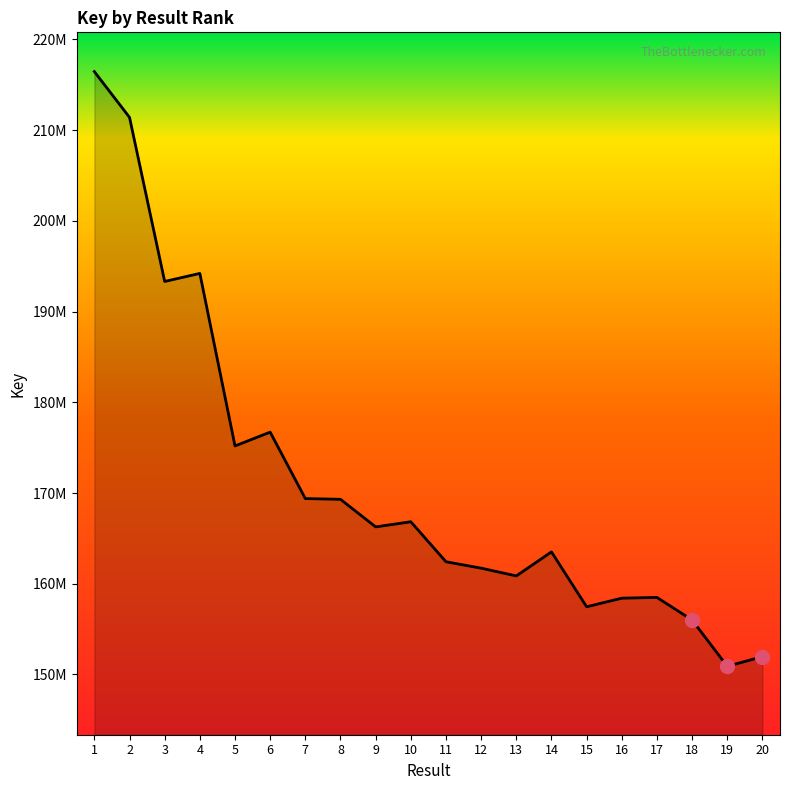

Approximately how many times larger is the value at 8 compared to 3?

0.9